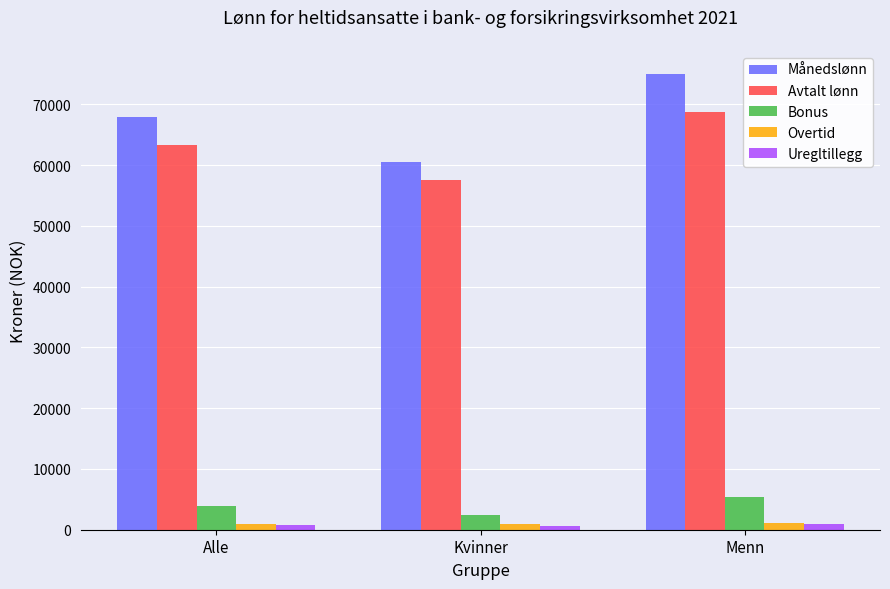

Where is Uregltillegg nearest to the value 715?

Alle